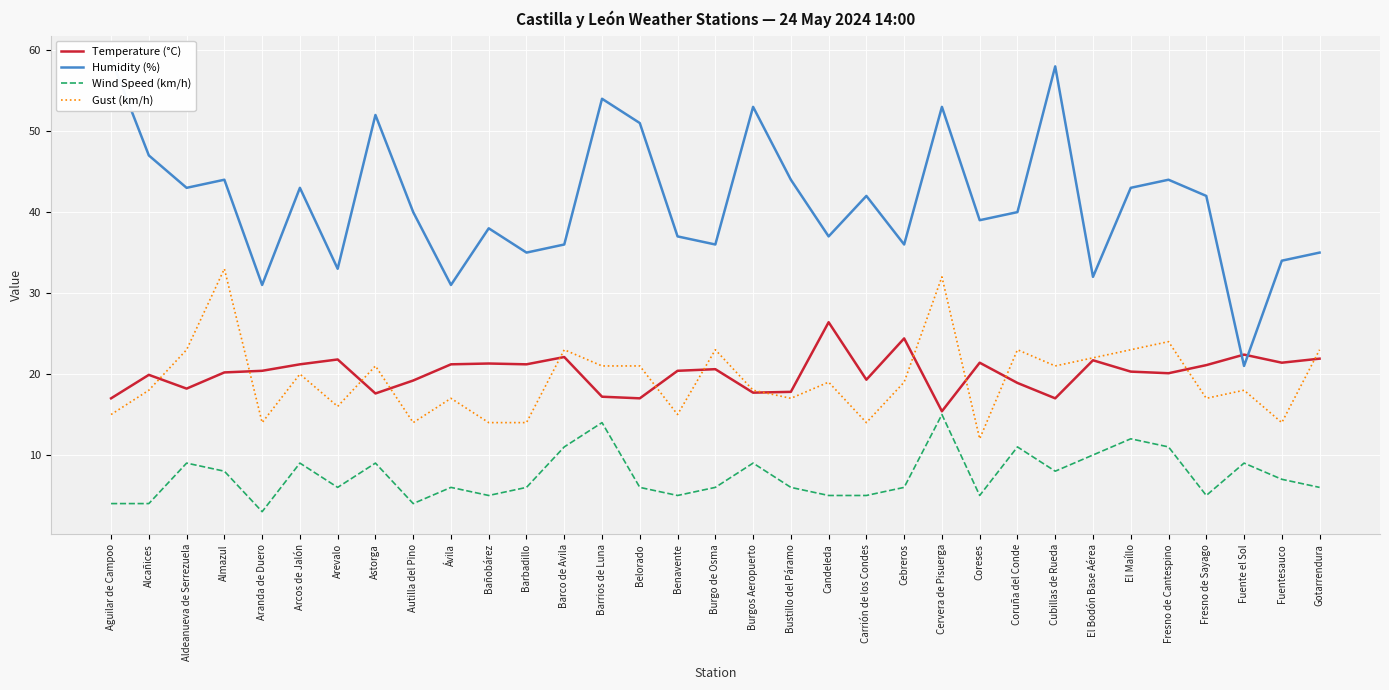

At which category does the chart reach its minimum across all series?

Aranda de Duero